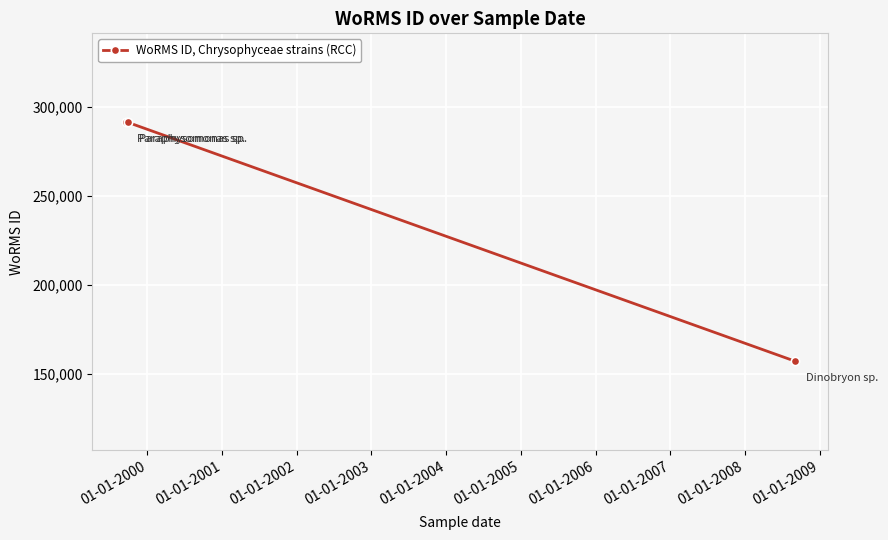

Is this an area chart (filled region under the line)?

No